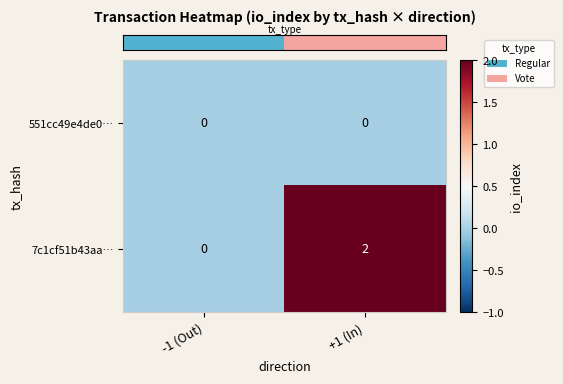

Is it true that 7c1cf51b43aa… equals 0 at -1 (Out)?

True